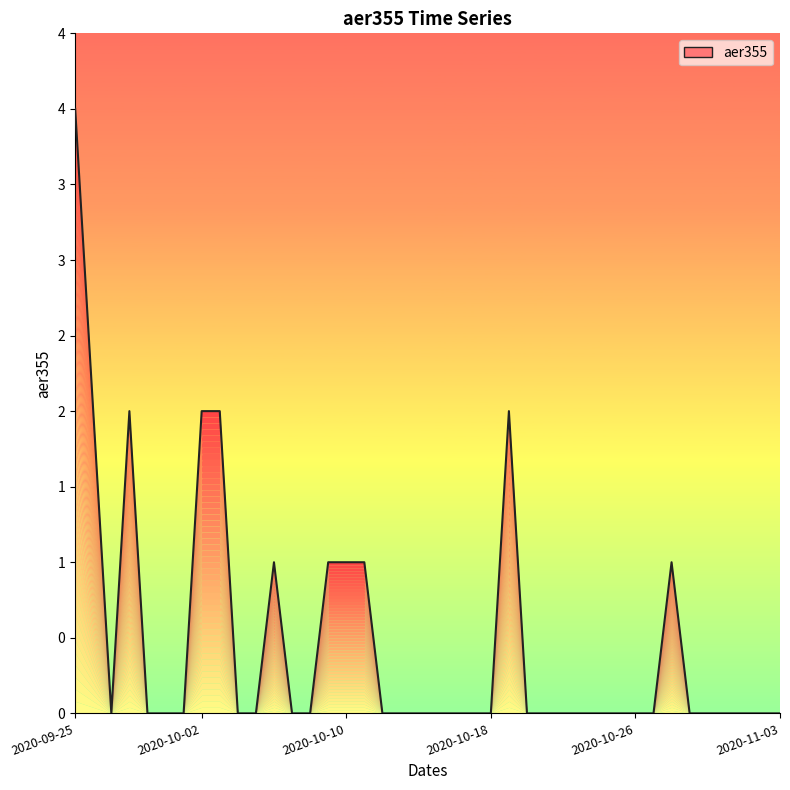

Does the chart have visible grid lines?

No